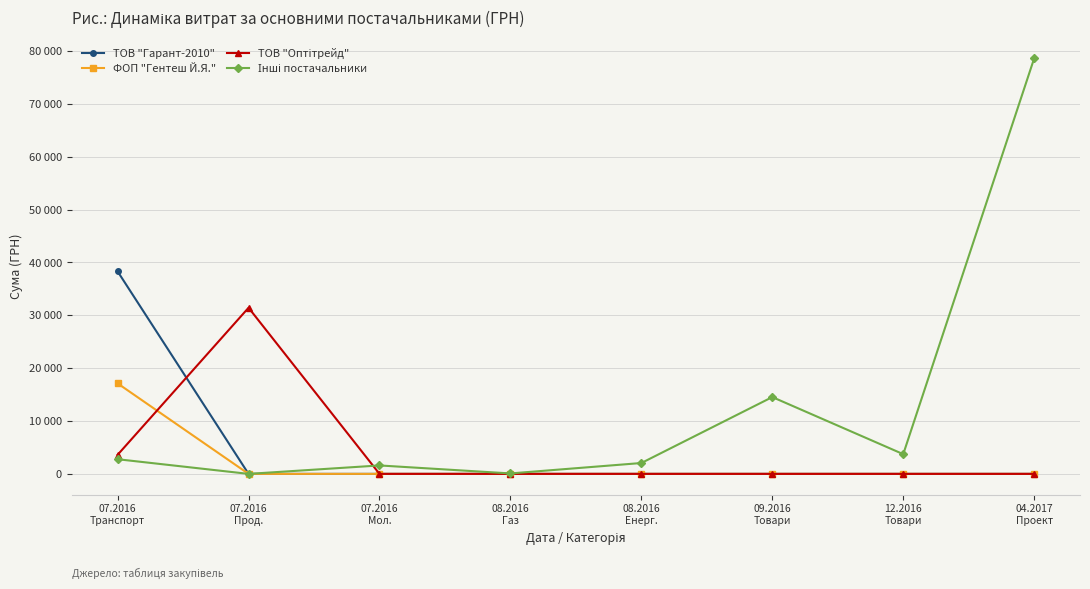

List the labels in order of ТОВ "Гарант-2010" value, largest first.

07.2016
Транспорт, 07.2016
Прод., 07.2016
Мол., 08.2016
Газ, 08.2016
Енерг., 09.2016
Товари, 12.2016
Товари, 04.2017
Проект